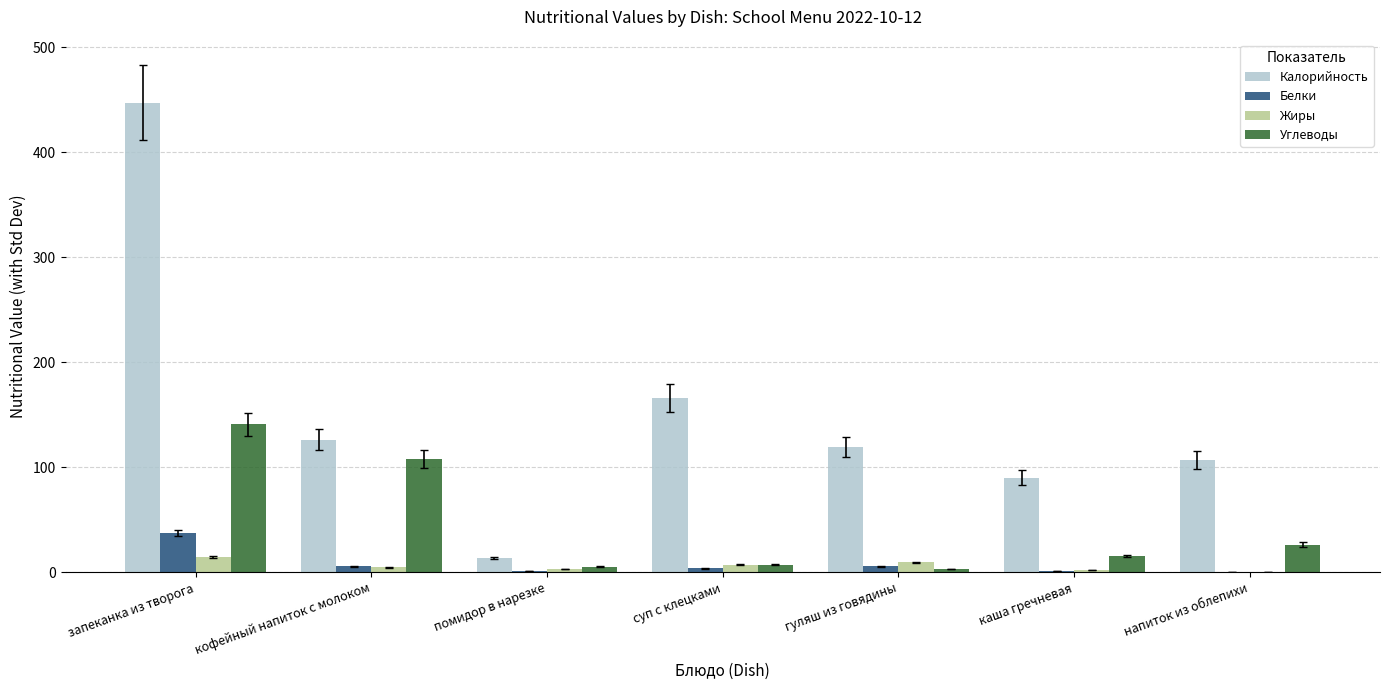

At which label is Углеводы closest to 71?

кофейный напиток с молоком